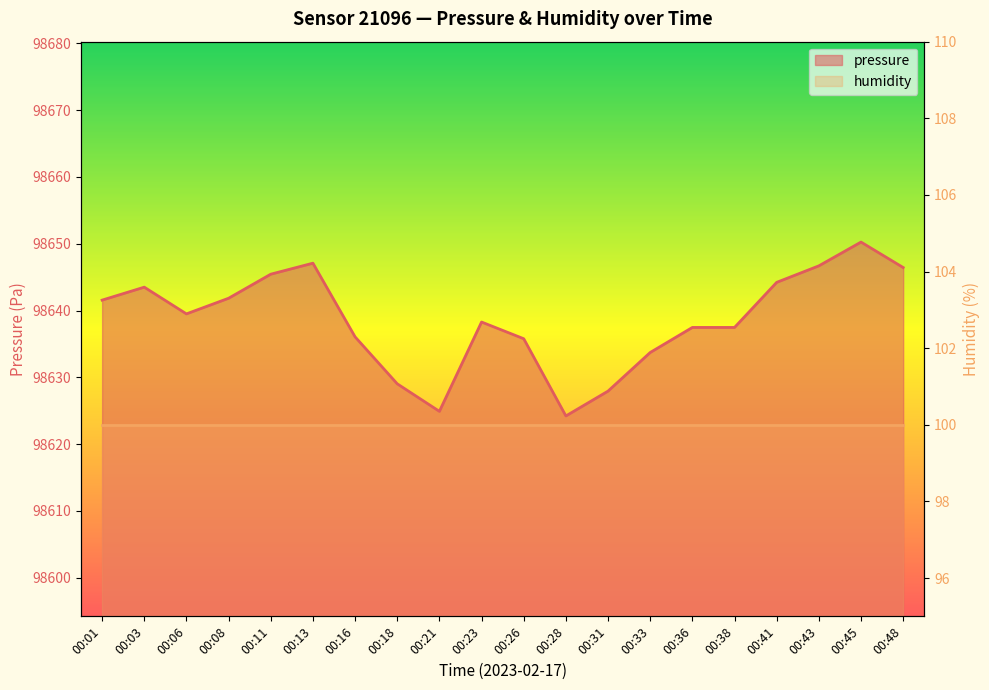

What is the smallest value displayed?

98624.2